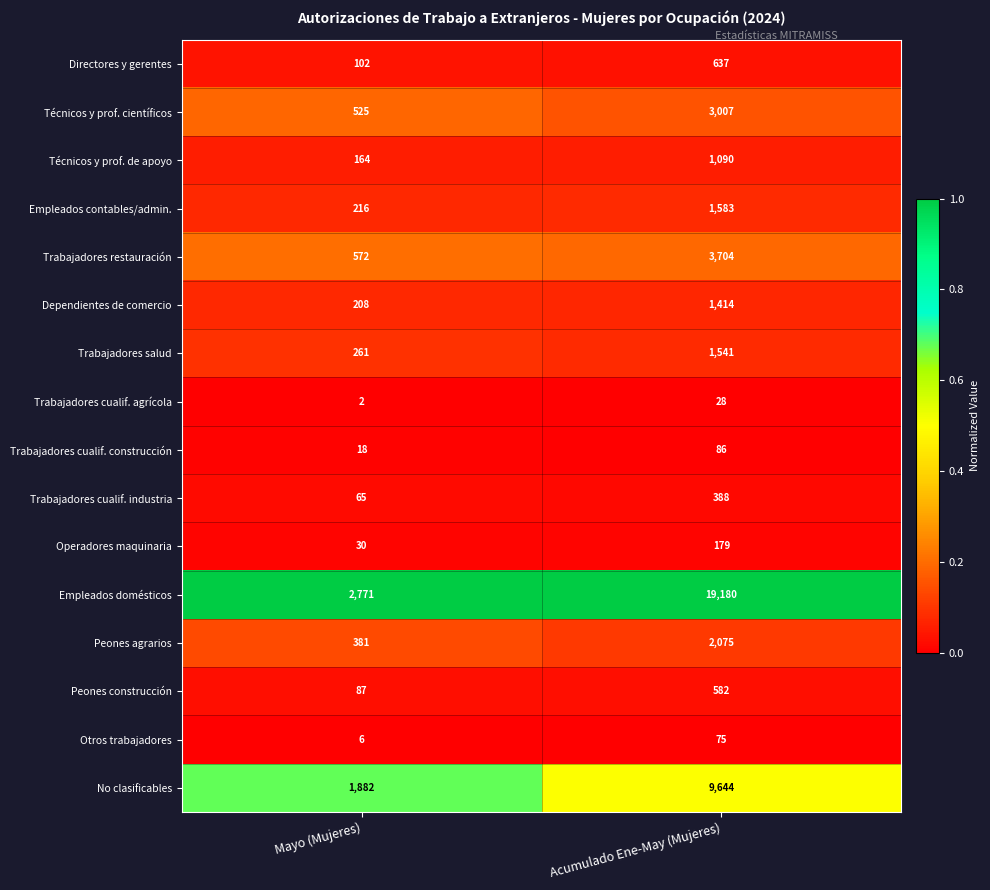

What is the lowest value of the Trabajadores restauración series?

572